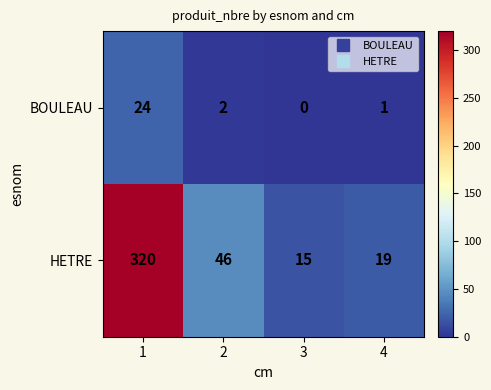

What is the sum of the BOULEAU values at 4 and 1?

25